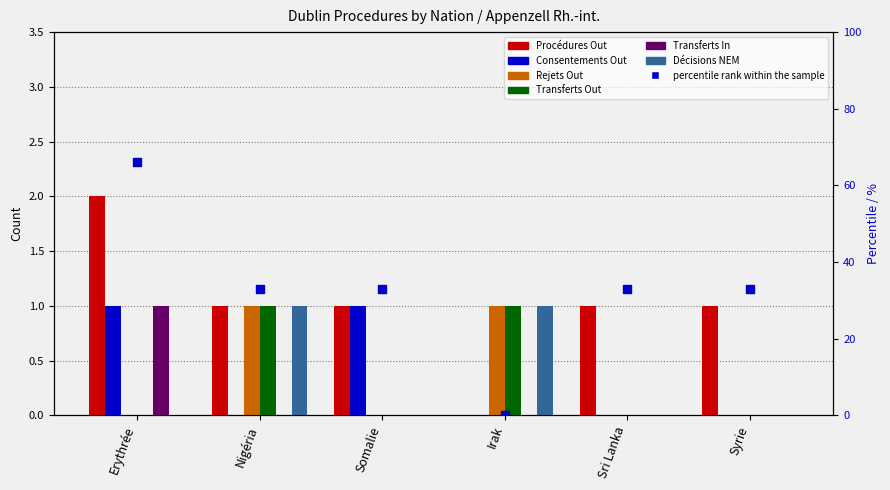

Which series has the largest total across all categories?

Procédures Out